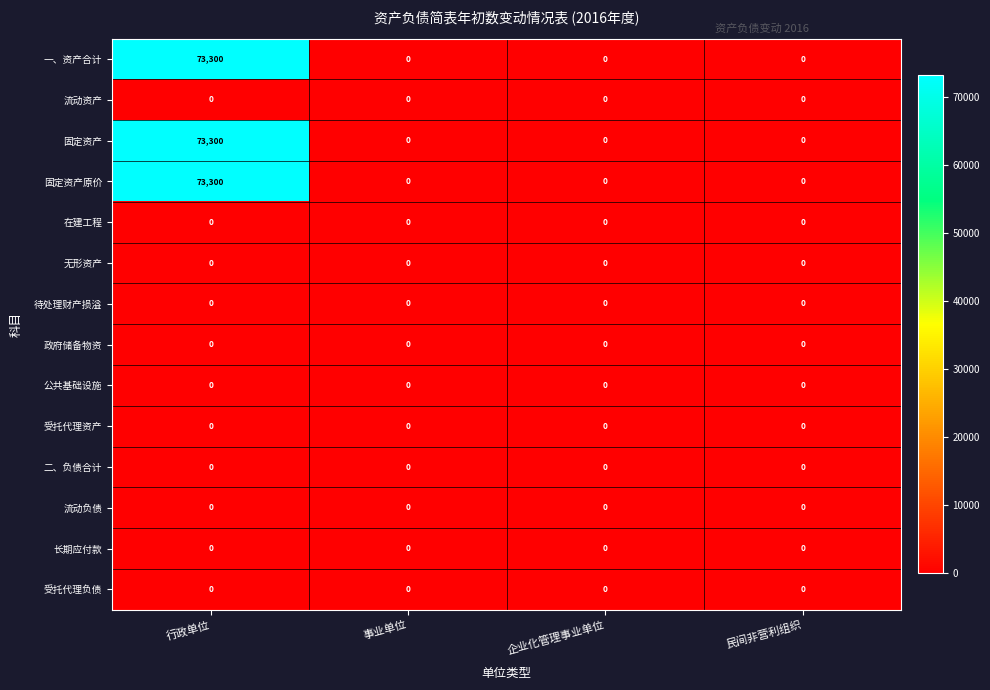

What is the average value of the 固定资产原价 series?

18325